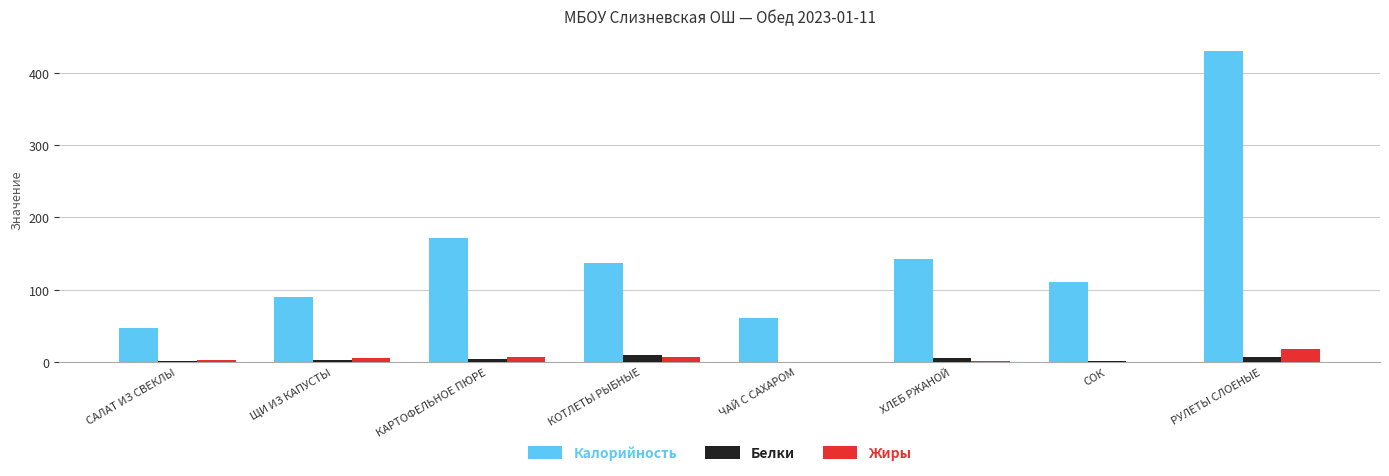

Is the value of Белки at КАРТОФЕЛЬНОЕ ПЮРЕ greater than the value of Калорийность at КОТЛЕТЫ РЫБНЫЕ?

No